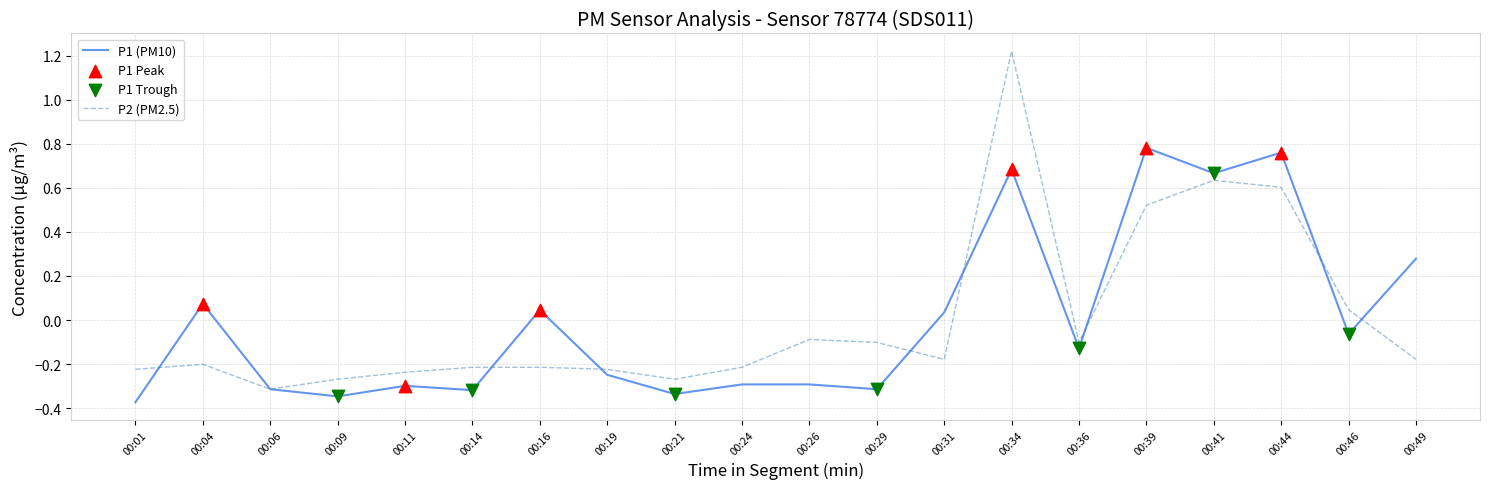

At which label does P2 (PM2.5) first exceed 0?

00:34